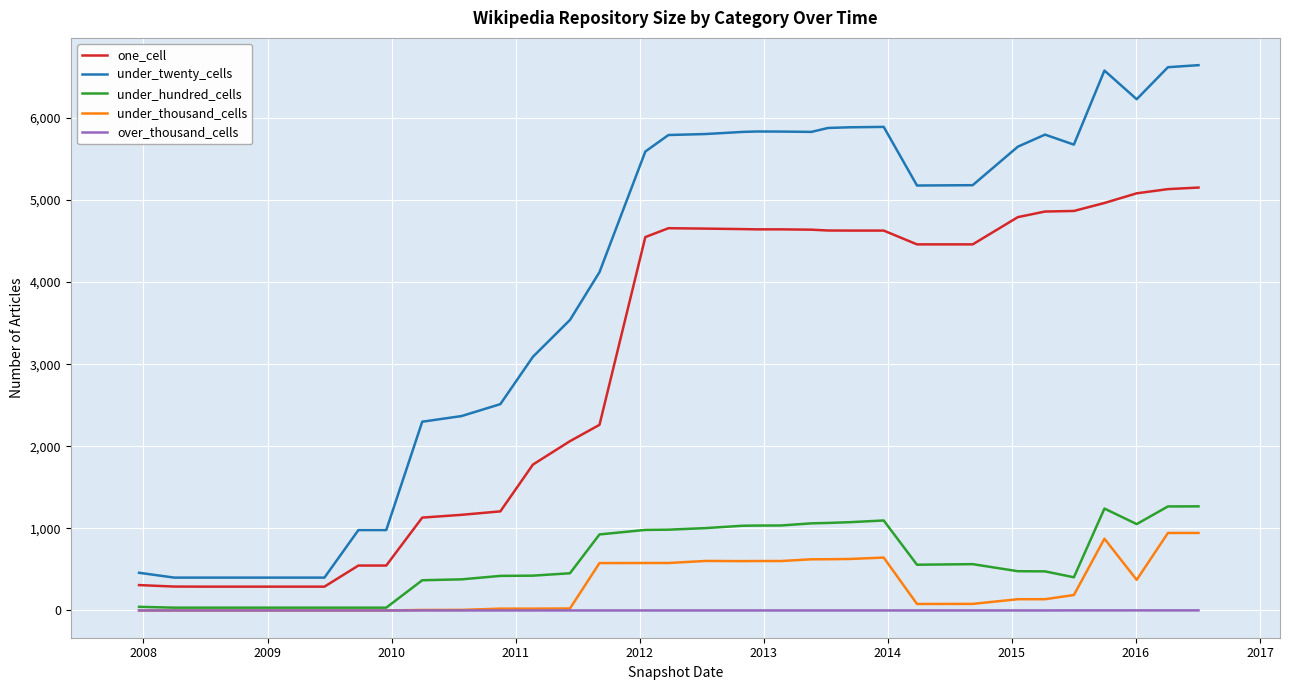

True or false: under_hundred_cells and under_twenty_cells intersect in this chart.

False